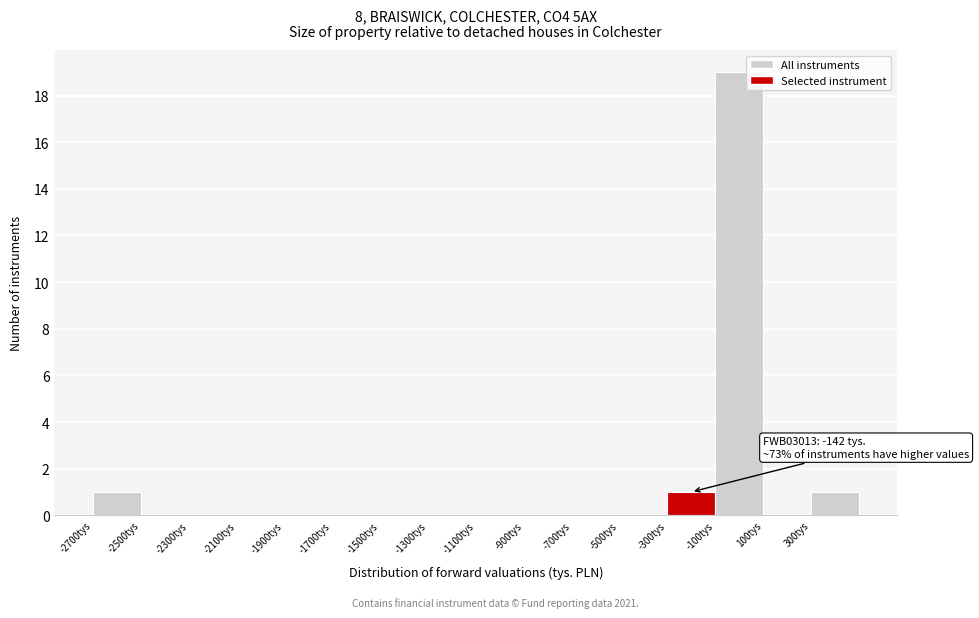

Over which range of the x-axis is the bar tallest?

-100 to 100